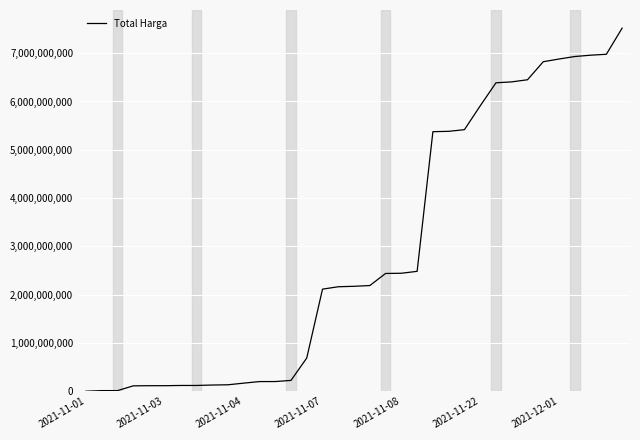

What is the maximum value shown in the chart?

7518497085